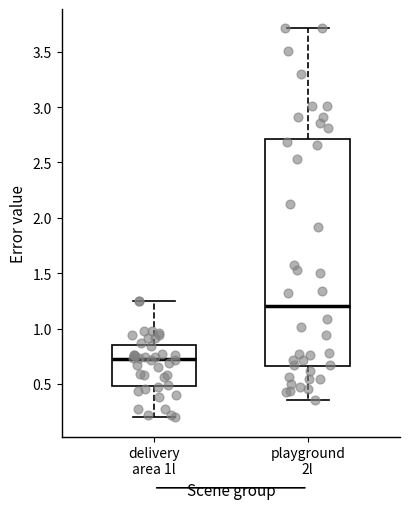

Comparing the boxes themselves (not the whiskers), which one is the tallest?

playground 2l